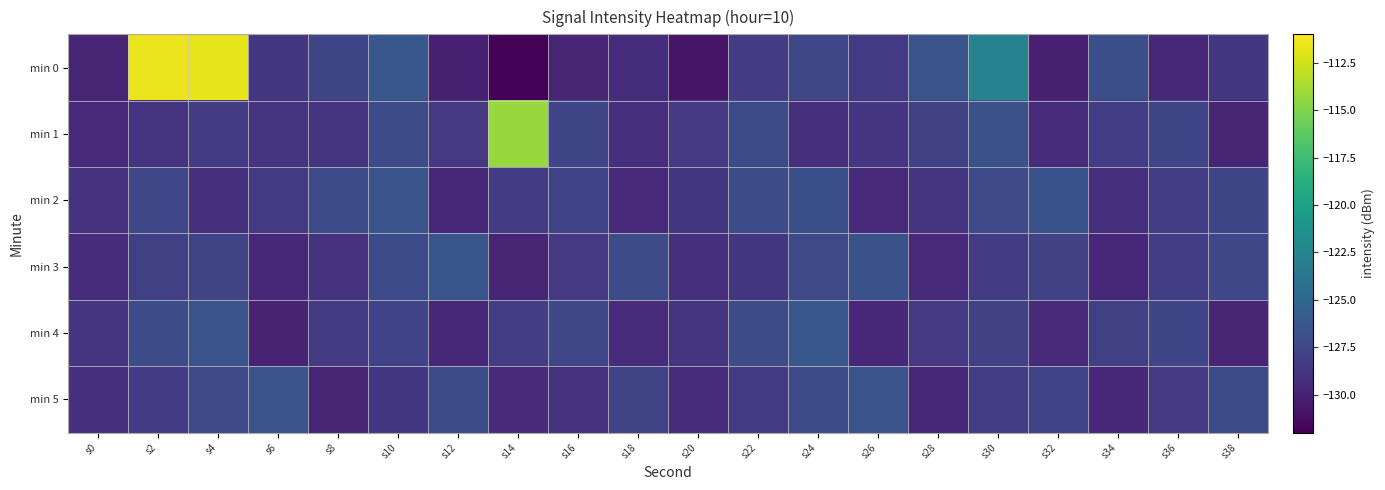

How many distinct data groups are displayed?

6